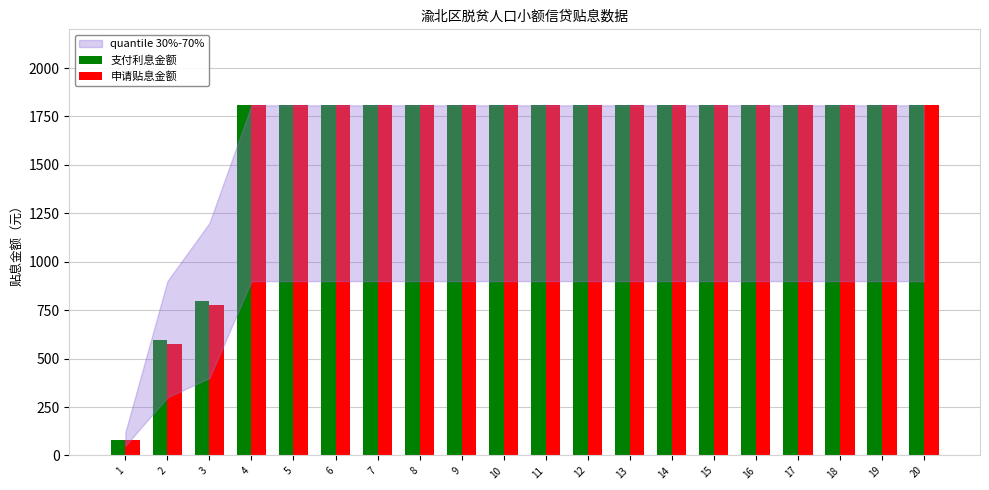

Reading left to right, what are all the values shown in this chart?

支付利息金额: 1=79.8	2=593.8	3=798.3	4=1807.6	5=1807.6	6=1807.6	7=1807.6	8=1807.6	9=1807.6	10=1807.6	11=1807.6	12=1807.6	13=1807.6	14=1807.6	15=1807.6	16=1807.6	17=1807.6	18=1807.6	19=1807.6	20=1807.6
申请贴息金额: 1=77.4	2=575.9	3=774.3	4=1807.6	5=1807.6	6=1807.6	7=1807.6	8=1807.6	9=1807.6	10=1807.6	11=1807.6	12=1807.6	13=1807.6	14=1807.6	15=1807.6	16=1807.6	17=1807.6	18=1807.6	19=1807.6	20=1807.6